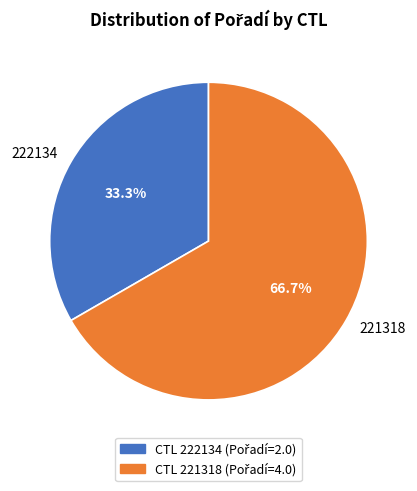

Is it true that 221318 is 67% of the pie?

True